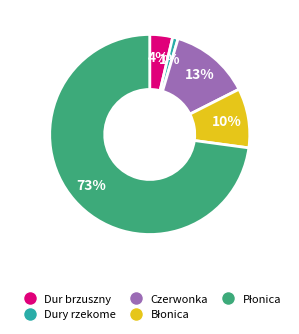

Which category has the smallest portion of the pie?

Dury rzekome